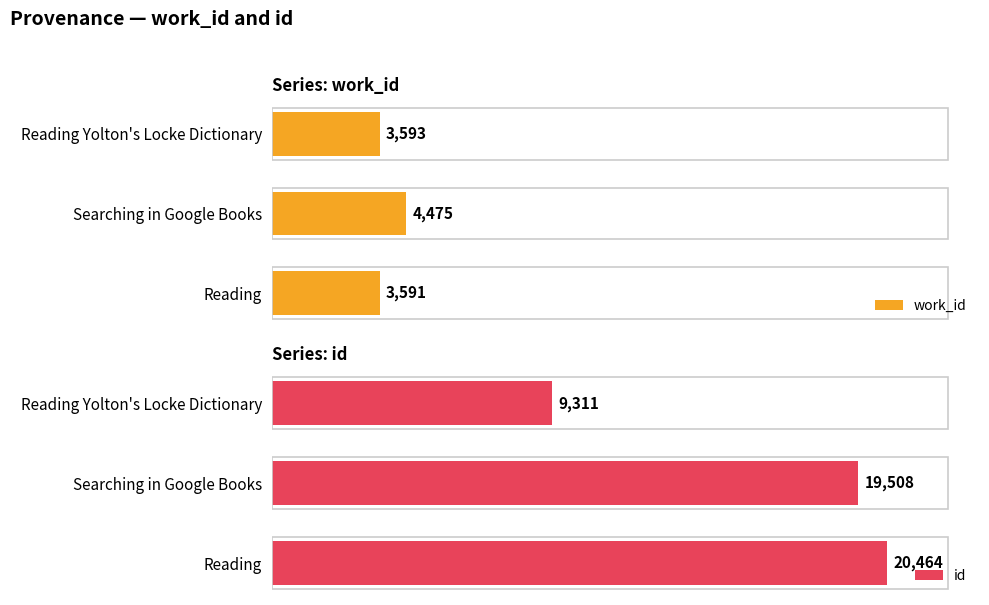

Reading left to right, list all the values displayed in this chart.

work_id: 3593	4475	3591
id: 9311	19508	20464